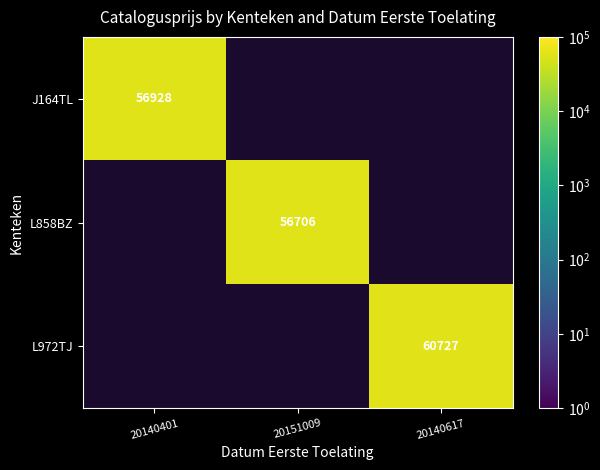

The value of L858BZ at 20151009 is 30266. True or false?

False